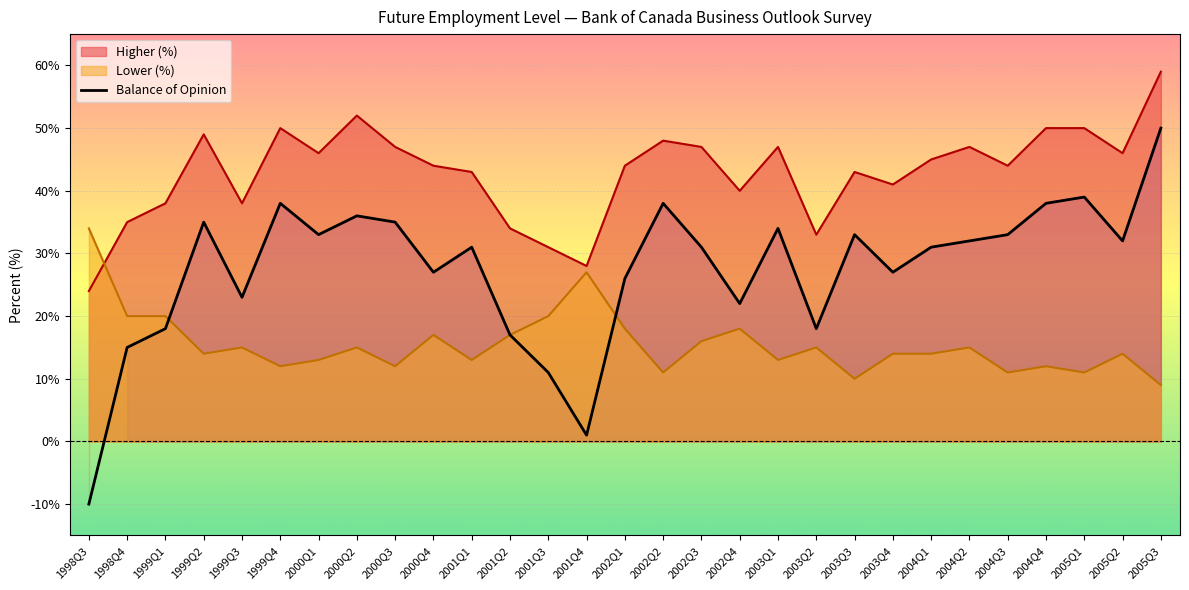

Does the chart display data point markers on the line(s)?

No